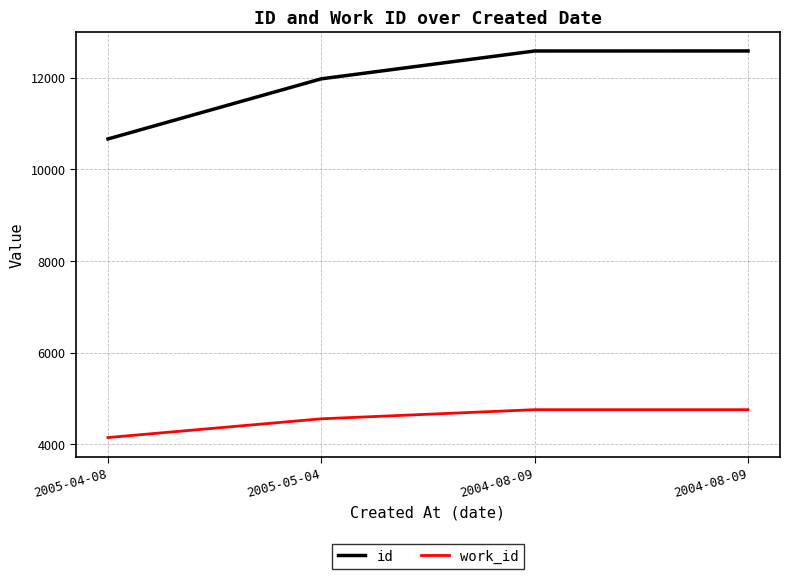

True or false: id and work_id intersect in this chart.

False